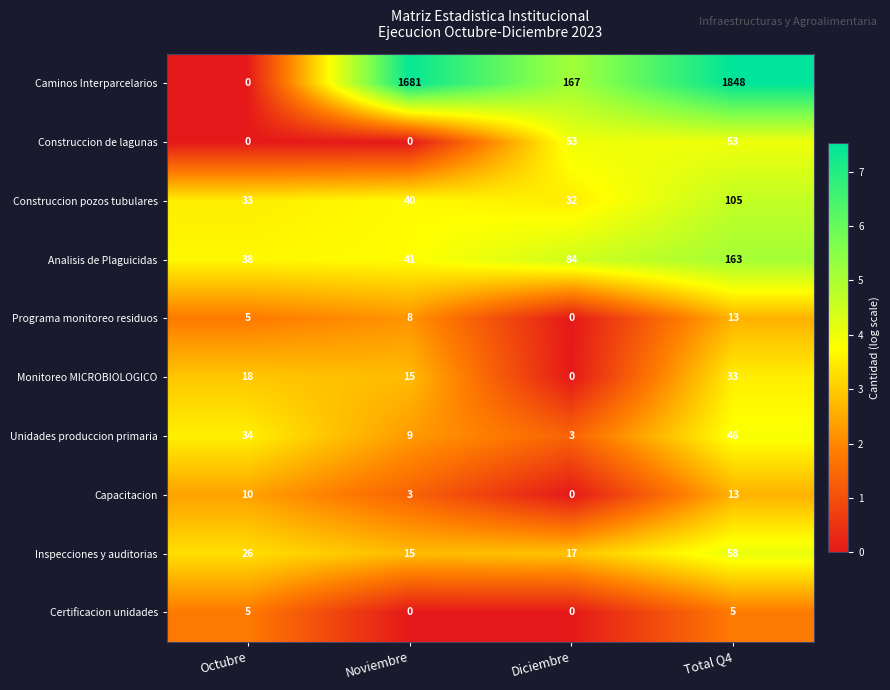

What is the difference between the second highest and second lowest values in the Inspecciones y auditorias series?

9